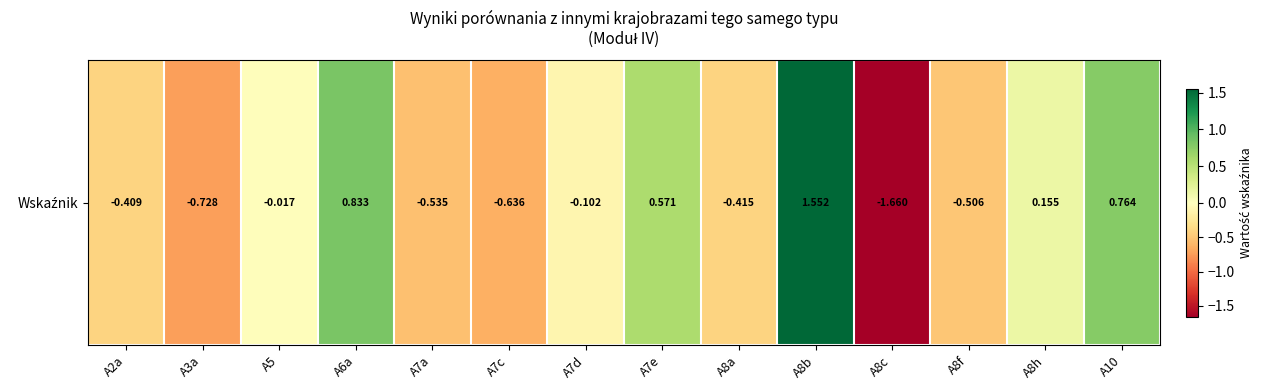

Which label corresponds to the largest value in the chart?

A8b